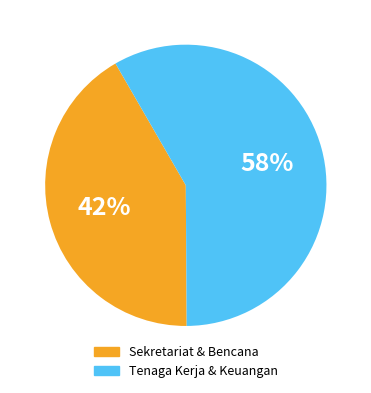

What is the largest slice in the pie chart?

Tenaga Kerja & Keuangan